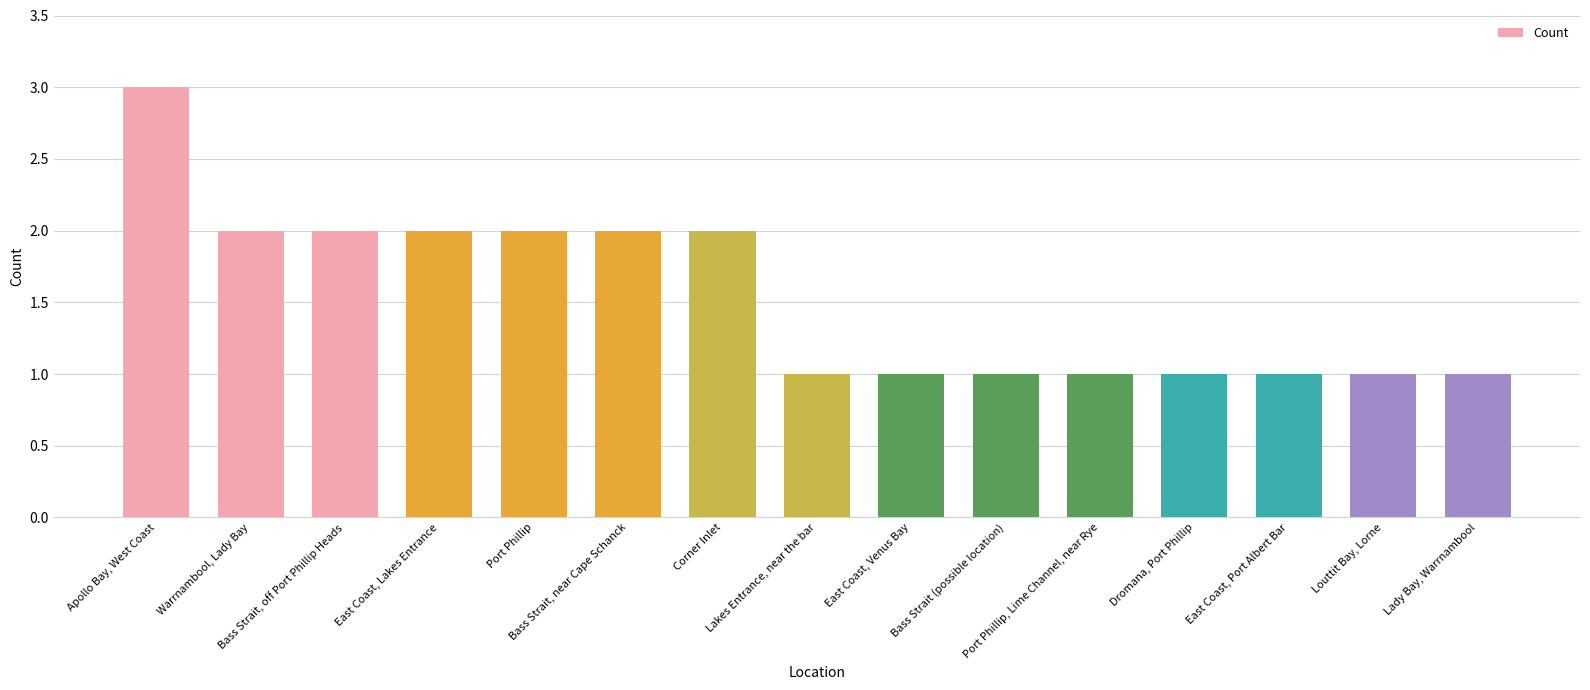

Reading left to right, extract all data points from this chart.

3	2	2	2	2	2	2	1	1	1	1	1	1	1	1